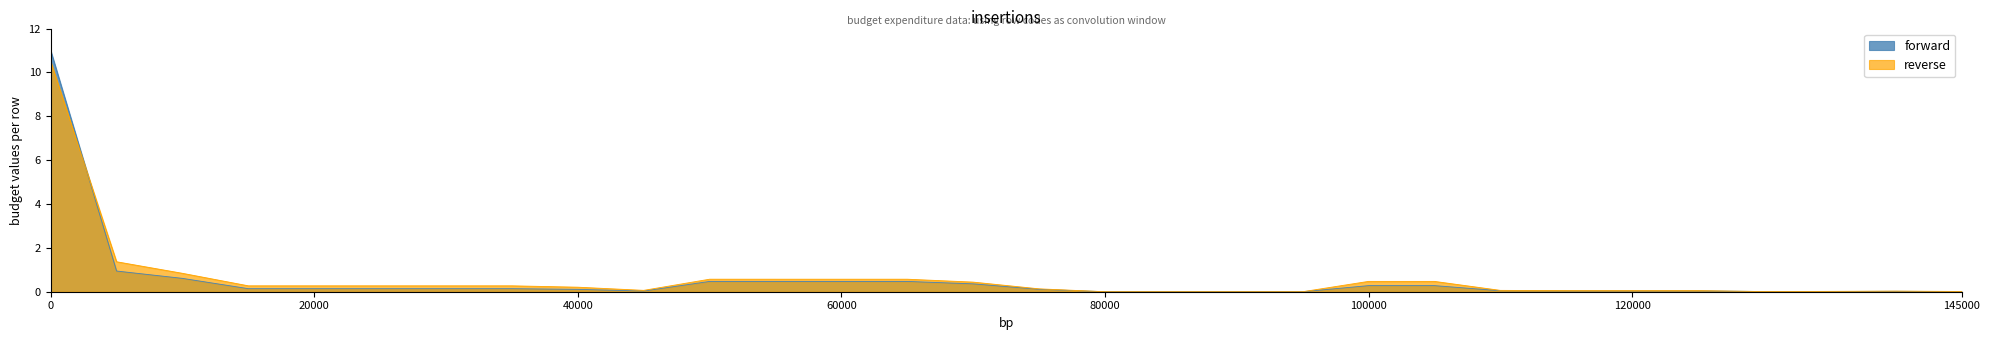

The value of reverse at 200 is 0.4. True or false?

False